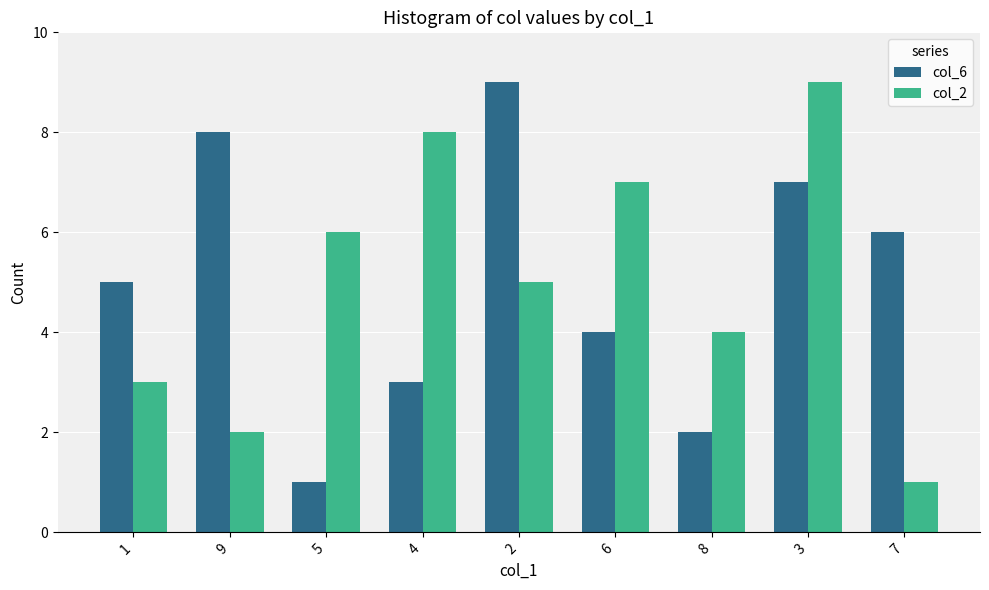

What is the smallest value displayed?

1